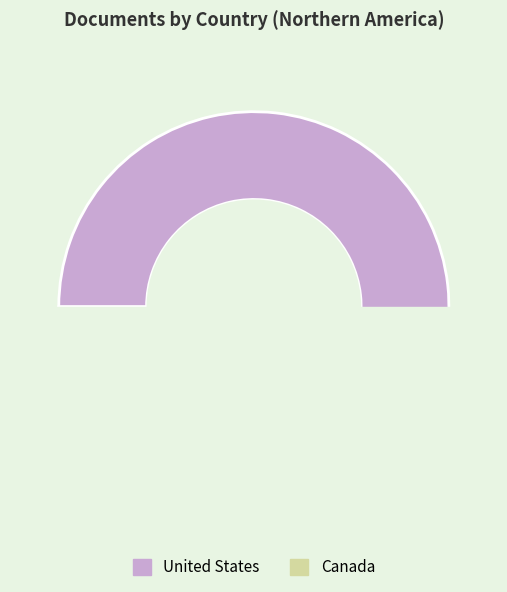

How much of the chart is everything except United States?

14.3%